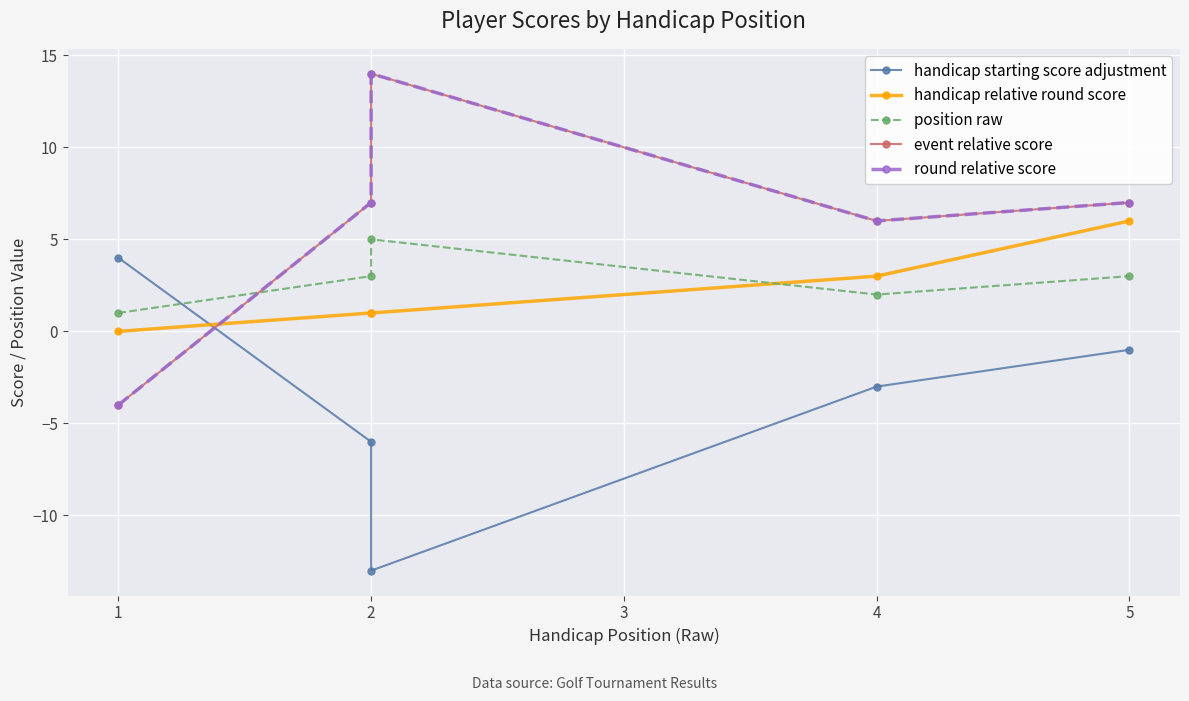

Reading right to left, transcribe all the data shown in this chart.

handicap starting score adjustment: -1	-3	-13	-6	4
handicap relative round score: 6	3	1	1	0
position raw: 3	2	5	3	1
event relative score: 7	6	14	7	-4
round relative score: 7	6	14	7	-4